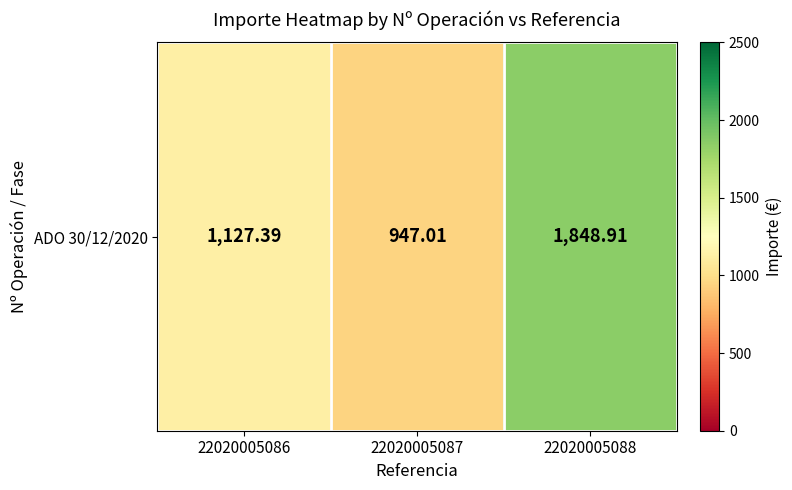

What is the difference between the maximum and minimum values?

901.9